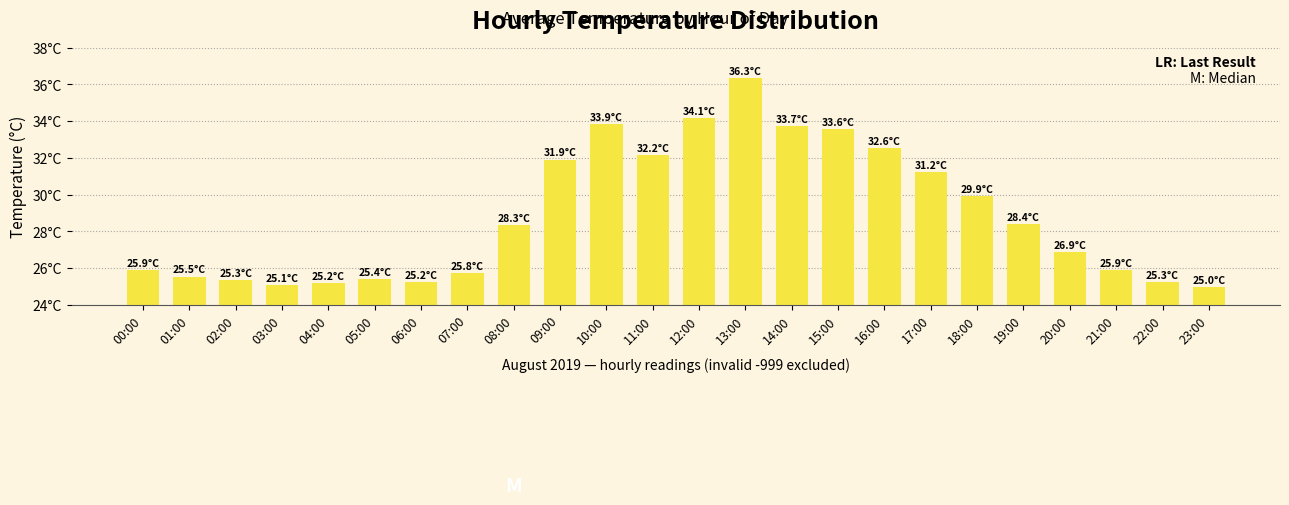

At which category does the chart reach its peak across all series?

13:00